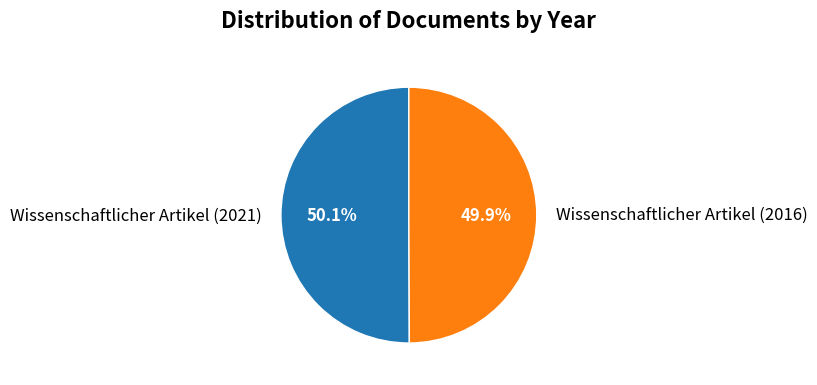

Is it true that Wissenschaftlicher Artikel (2021) is 61% of the pie?

False